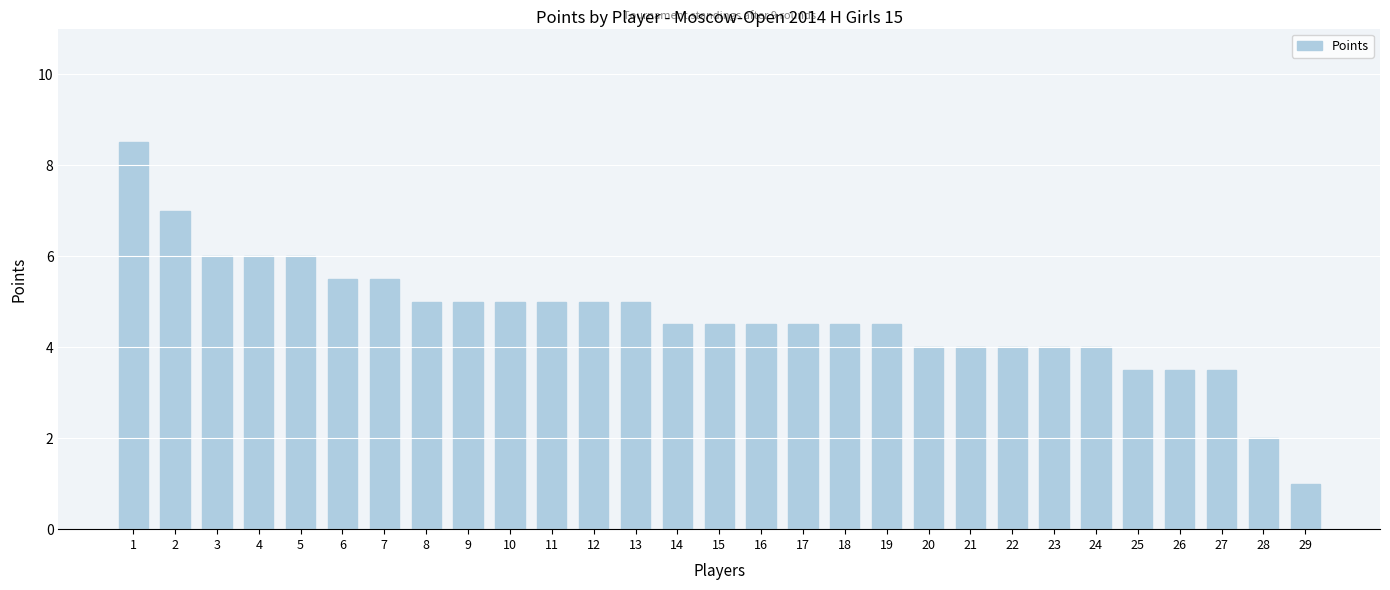

How many bars are there in total?

29